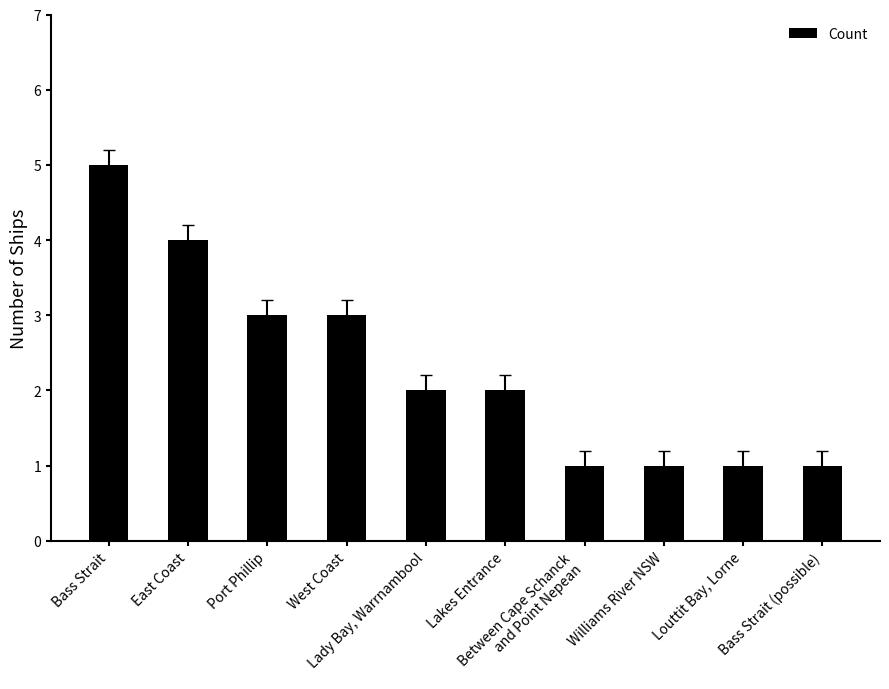

Reading left to right, transcribe all the data shown in this chart.

5	4	3	3	2	2	1	1	1	1